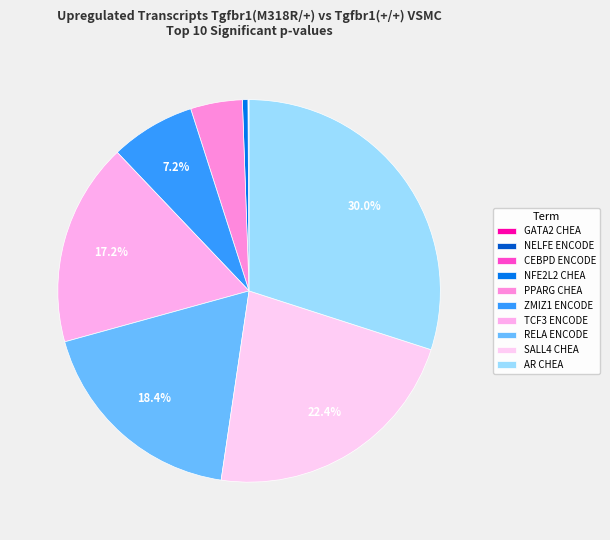

Does NELFE ENCODE account for over 50% of the chart?

No